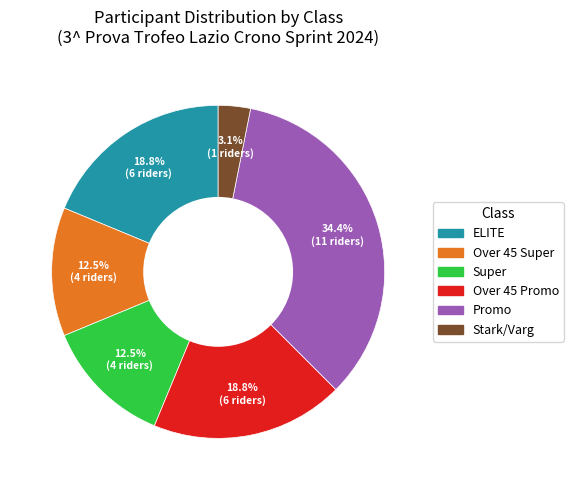

Is there any slice that represents more than half of the pie?

No